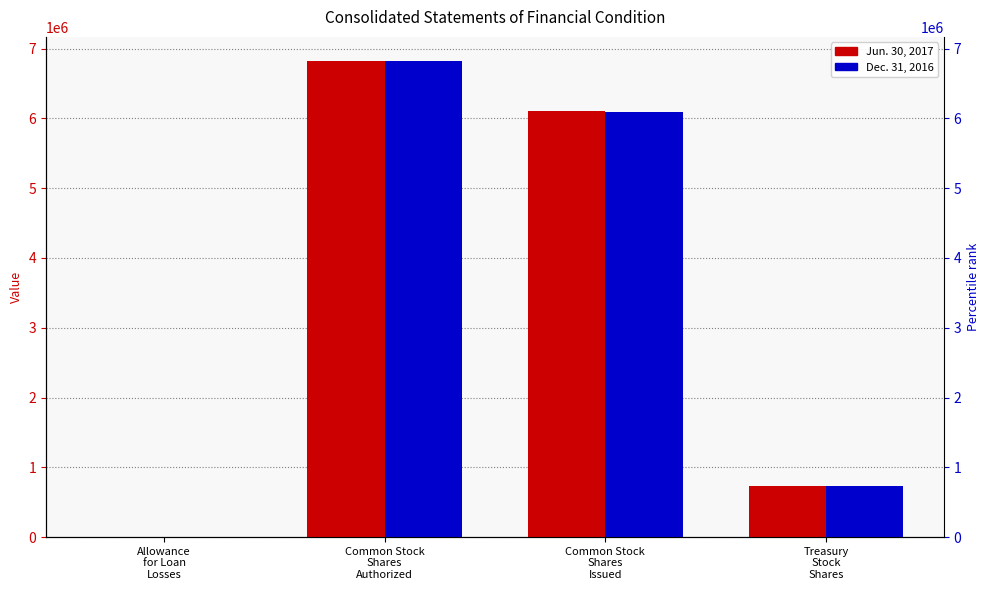

Reading right to left, list all the values displayed in this chart.

Jun. 30, 2017: 724914	6102322	6827236	3223
Dec. 31, 2016: 738562	6088674	6827236	2882